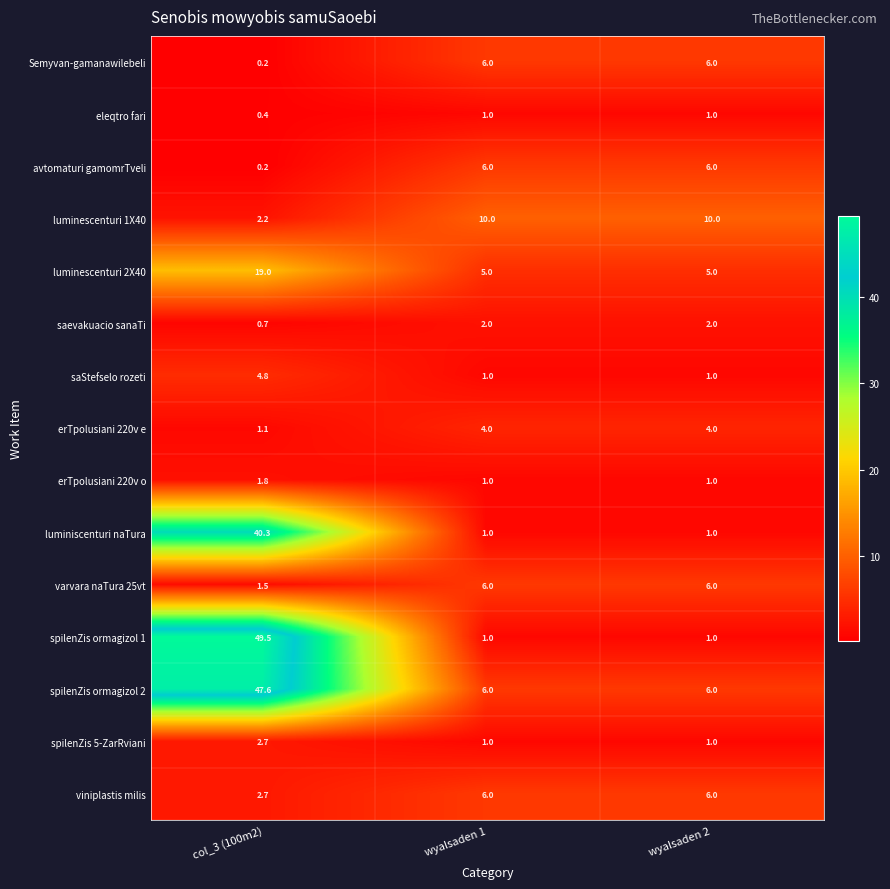

What value does the luminescenturi 1X40 series have at wyalsaden 2?

10.0